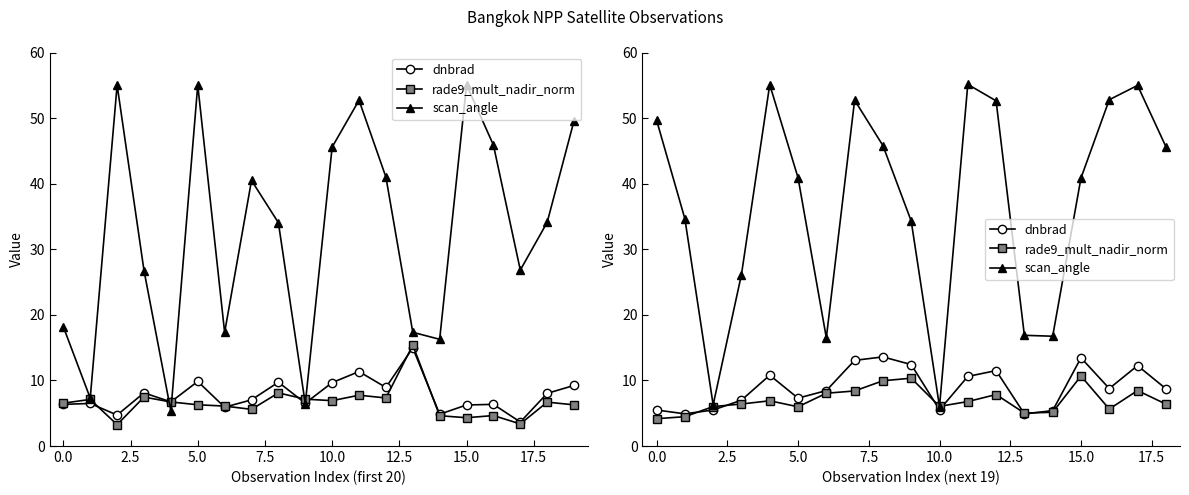

True or false: dnbrad and scan_angle intersect in this chart.

False